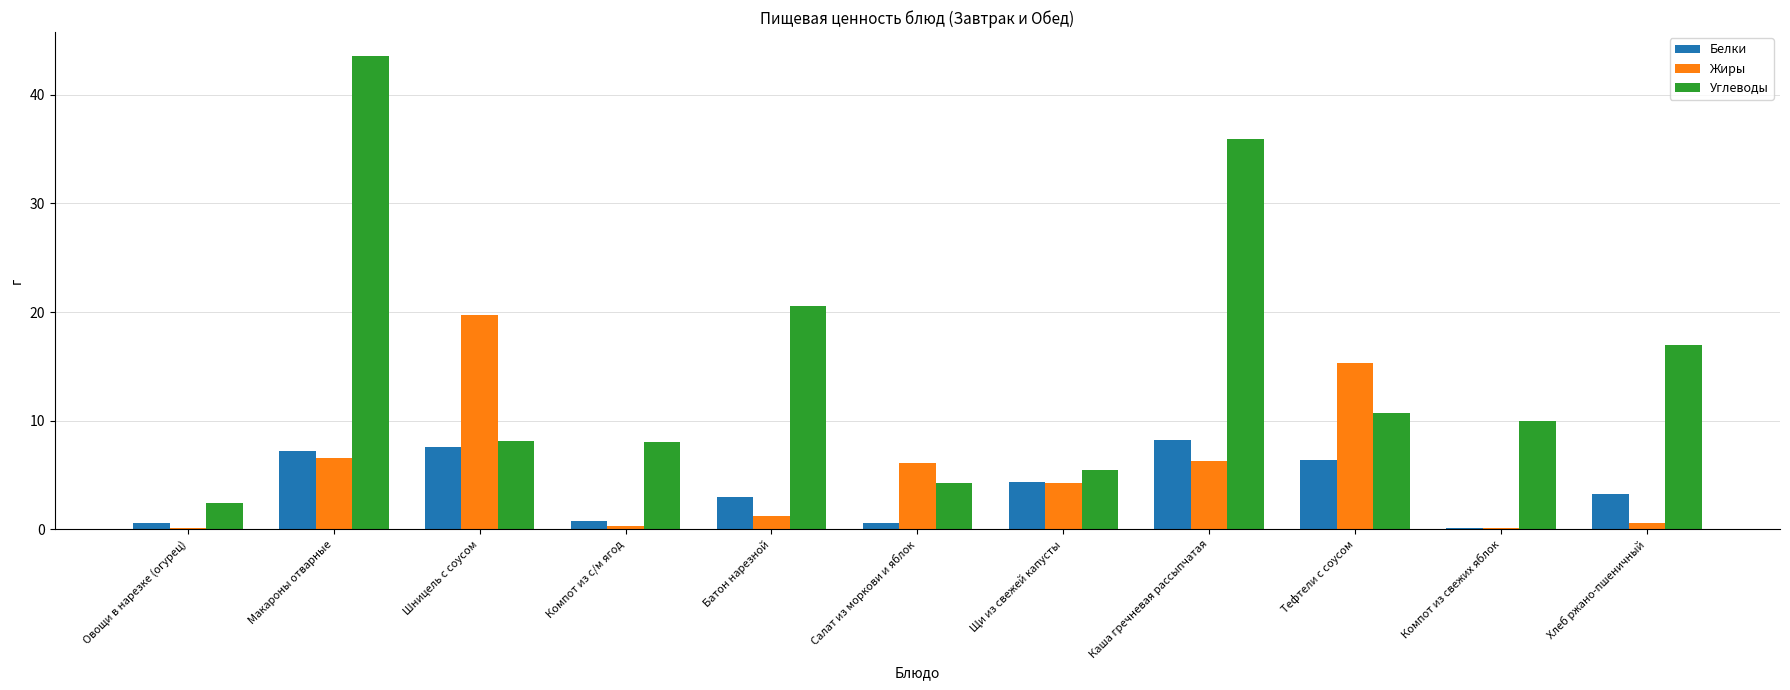

Count the number of categories in the chart.

11